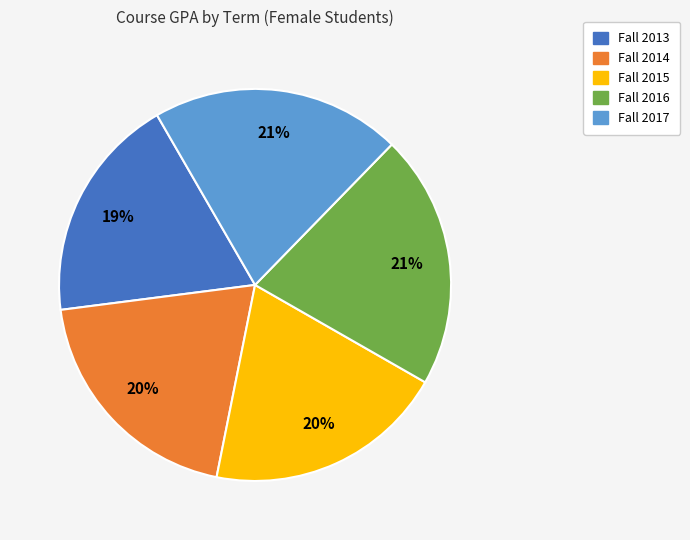

Approximately how many times larger is the value at Fall 2015 compared to Fall 2017?

1.0